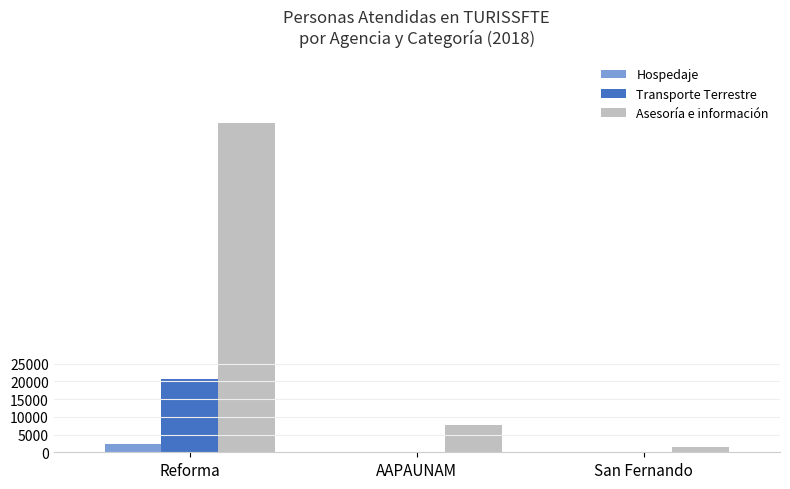

Which series has the largest range (max minus min)?

Asesoría e información